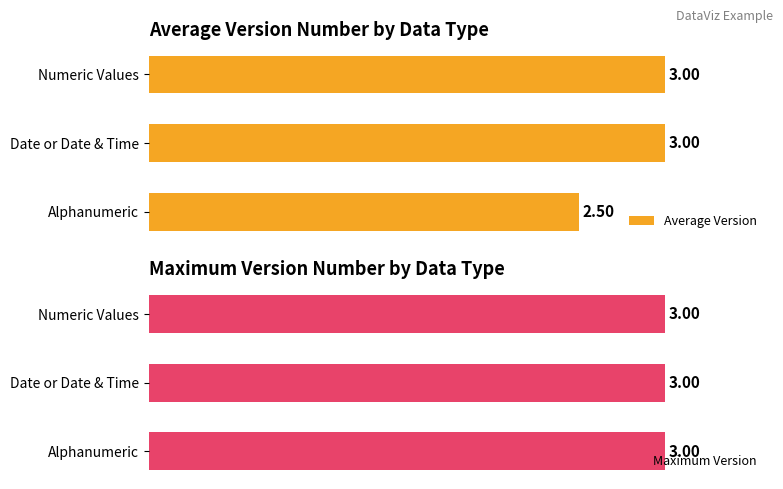

Are the bars grouped side by side (vs. stacked)?

Yes